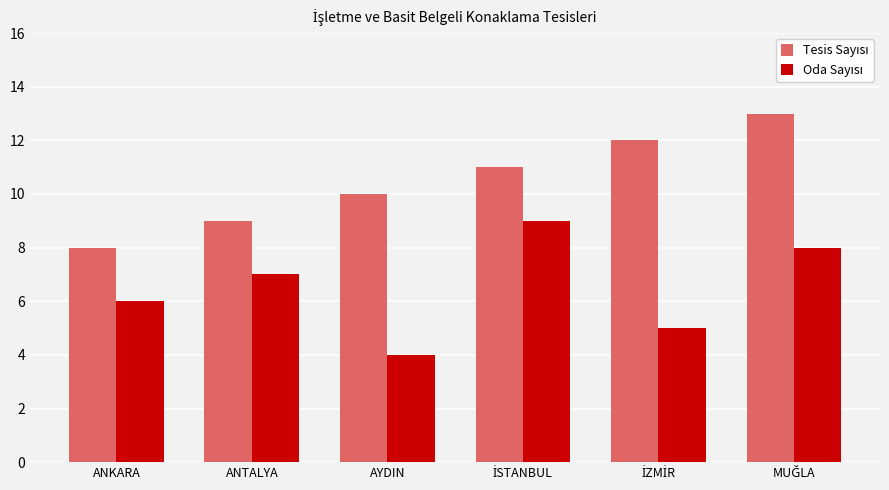

What is the total value across all series at ANTALYA?

16